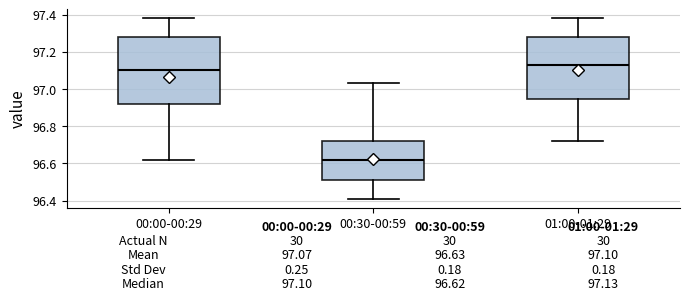

Which box is the tallest, from its lower edge to its upper edge?

00:00-00:29